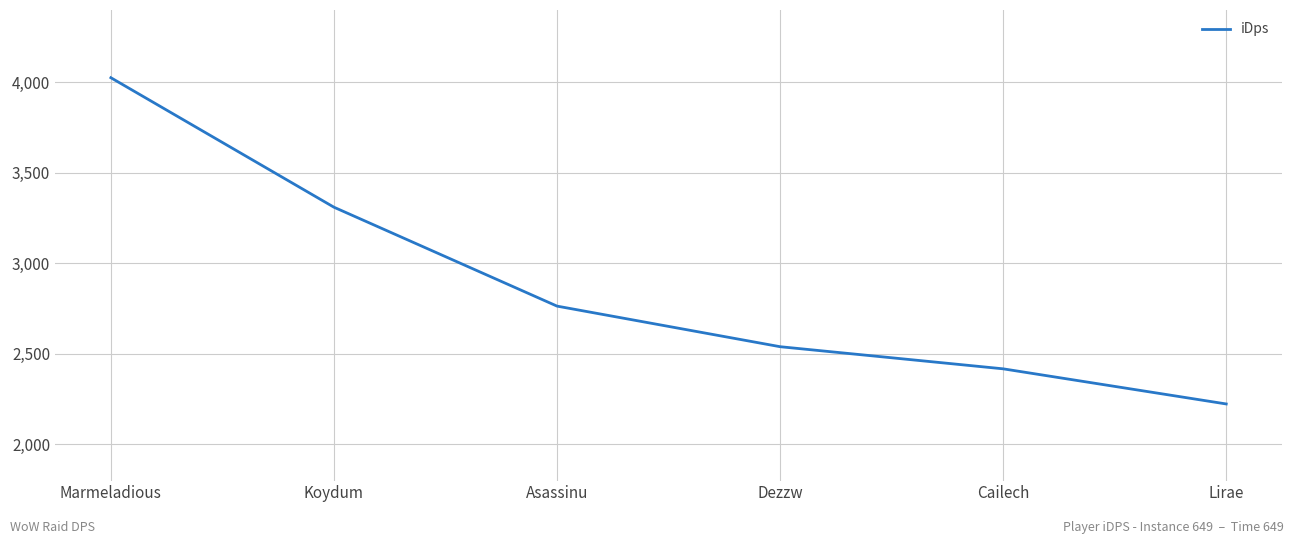

List the labels in order of value, largest first.

Marmeladious, Koydum, Asassinu, Dezzw, Cailech, Lirae